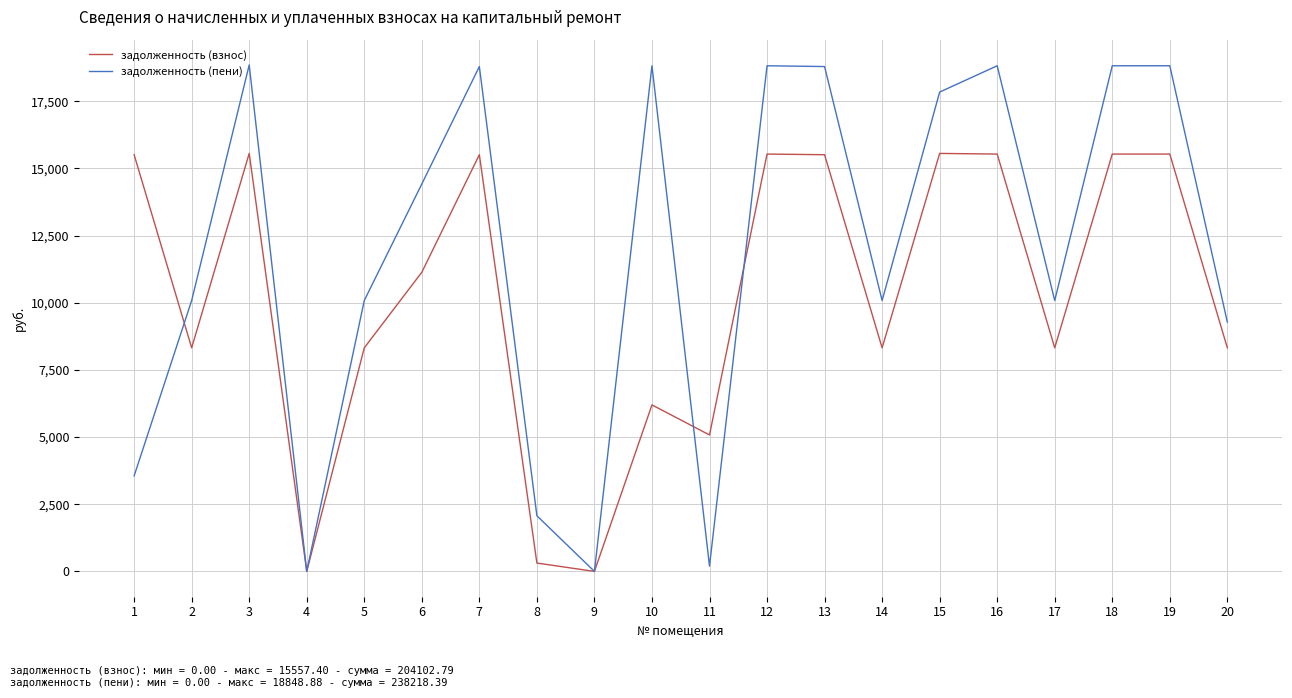

What is the spread (max minus min) of values at 20?

957.6